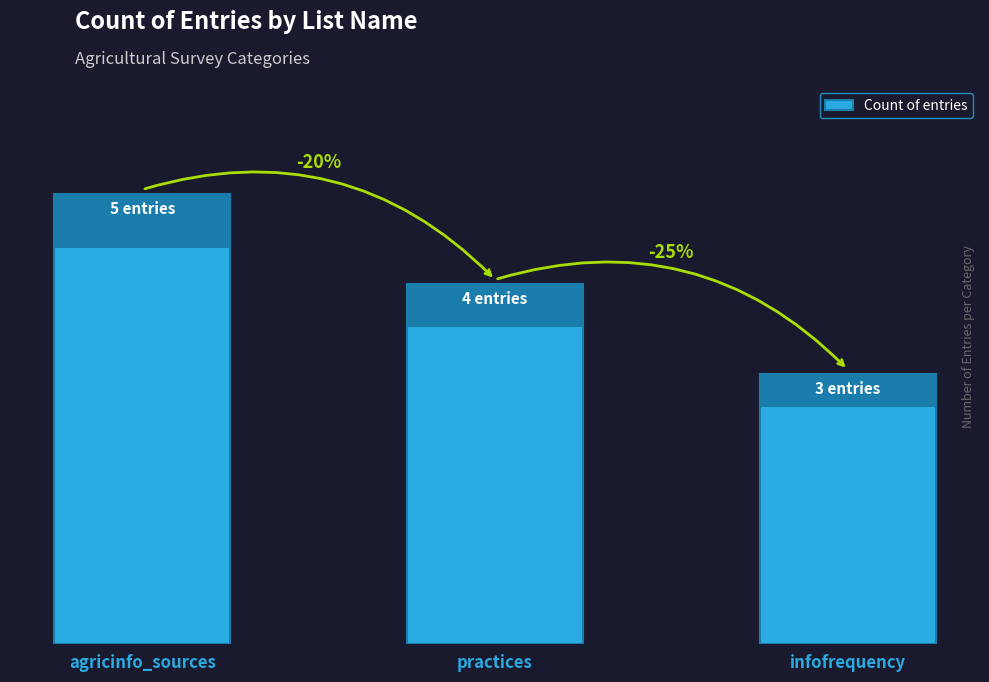

List the labels in order of value, largest first.

agricinfo_sources, practices, infofrequency